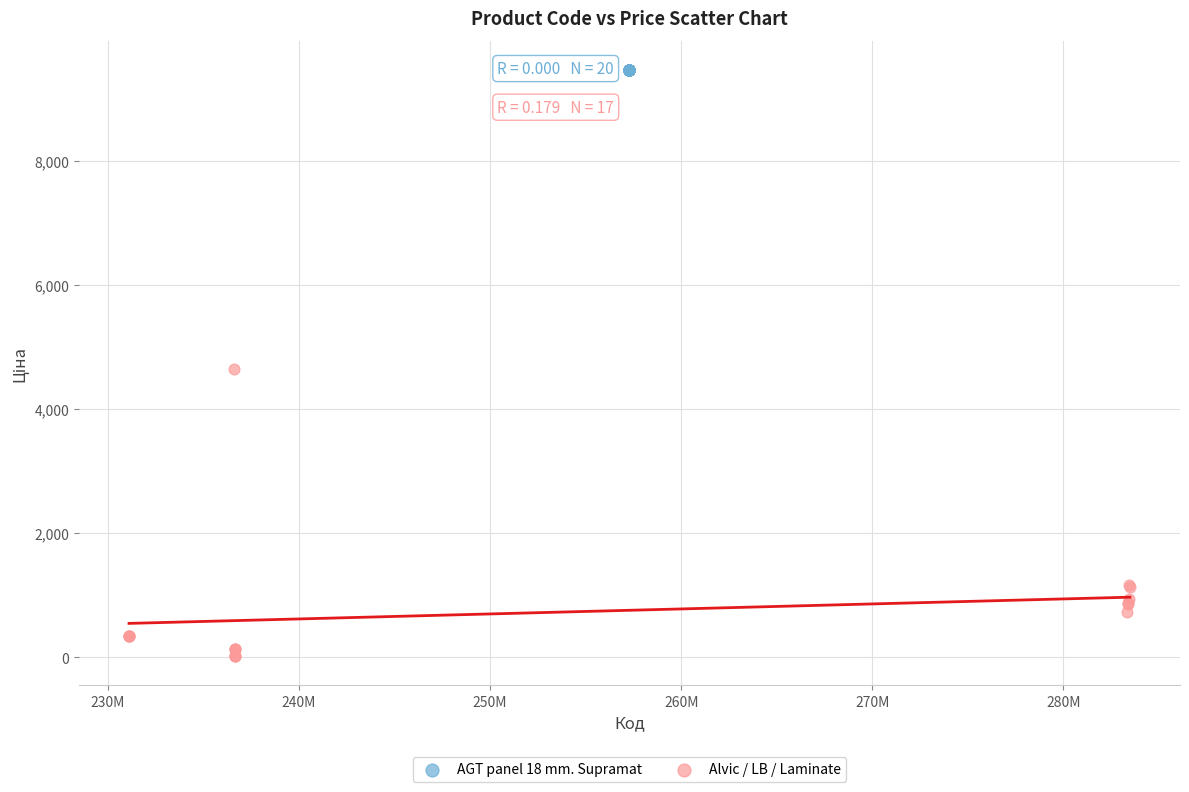

Which series contains the highest Y value?

AGT panel 18 mm. Supramat